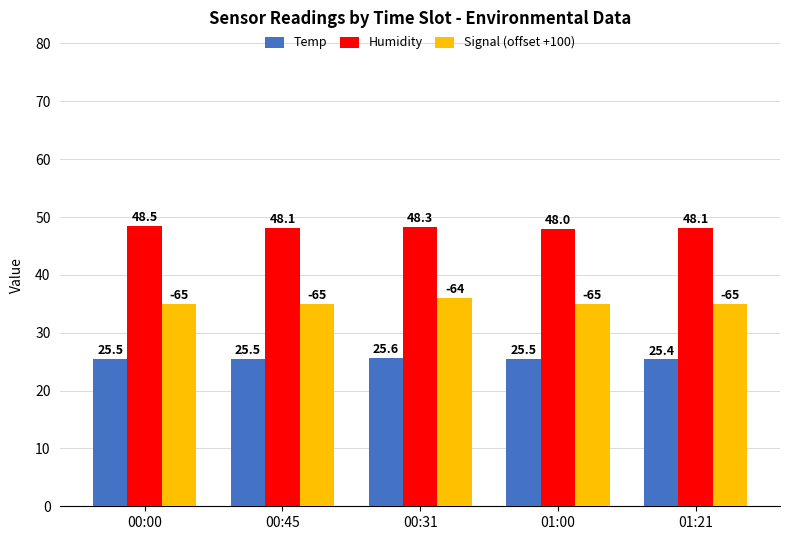

What is the sum of all Temp values?

127.5